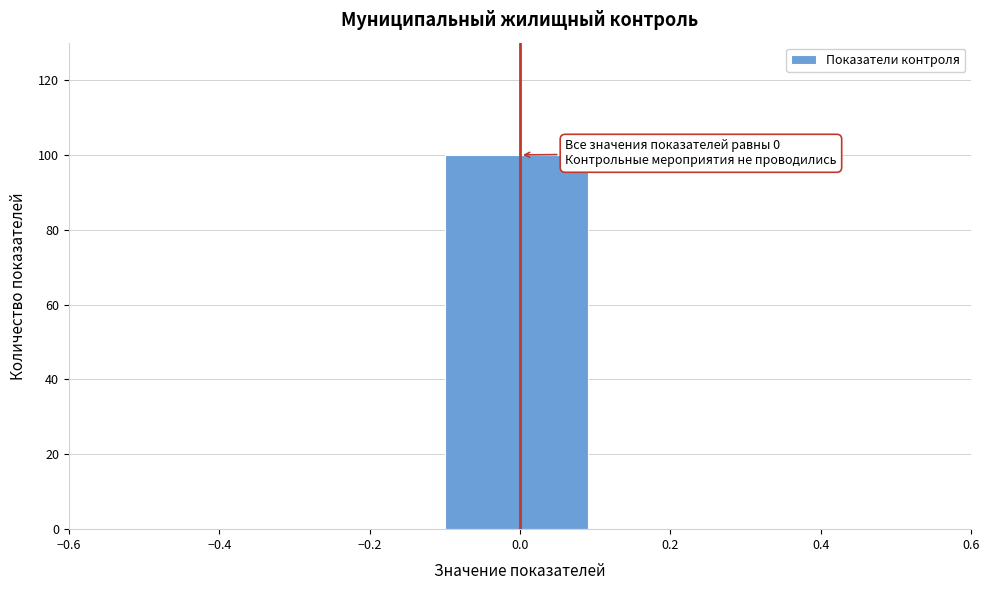

Over which range of the x-axis is the bar tallest?

-0.1 to 0.1